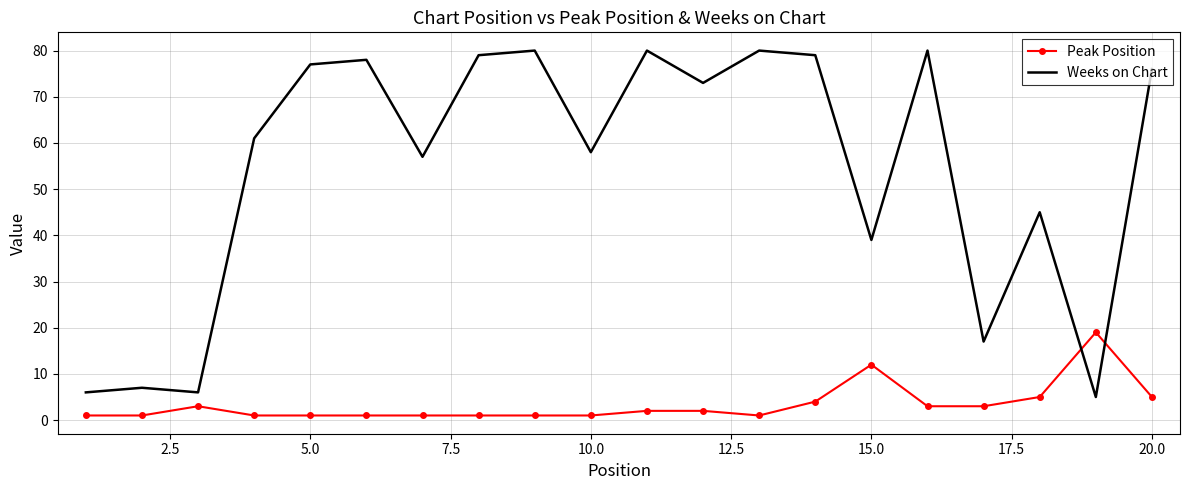

Rank the series by their average value, from lowest to highest.

Peak Position, Weeks on Chart